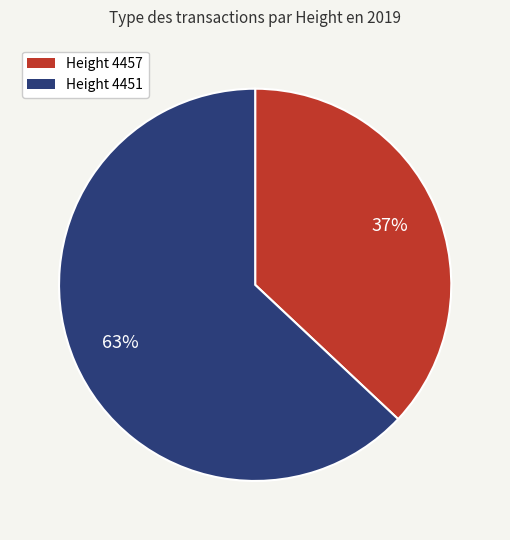

To the nearest percent, what is the average slice percentage?

50%